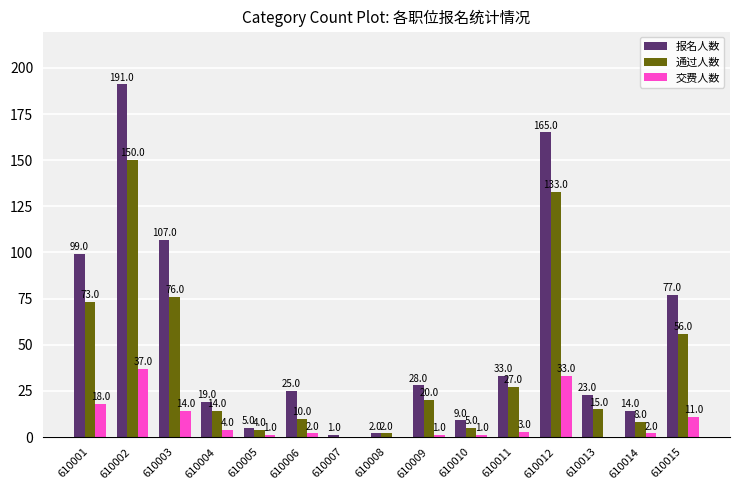

Which series has the largest total across all categories?

报名人数